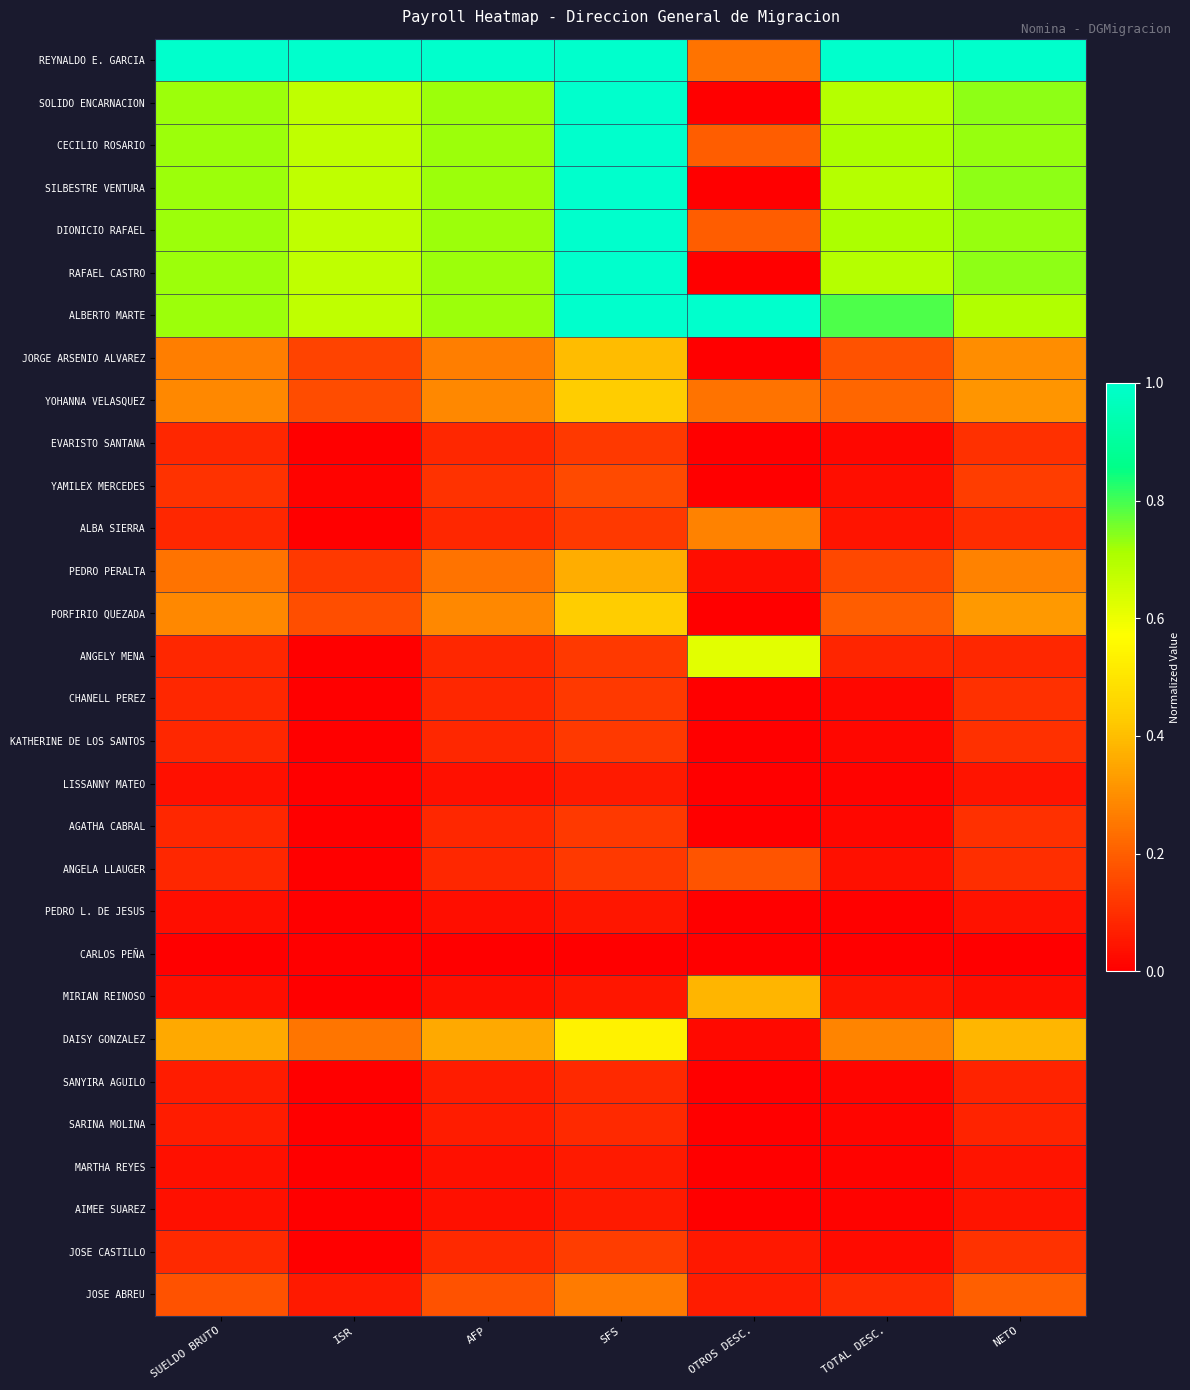

At which category is the sum across all series the highest?

SFS